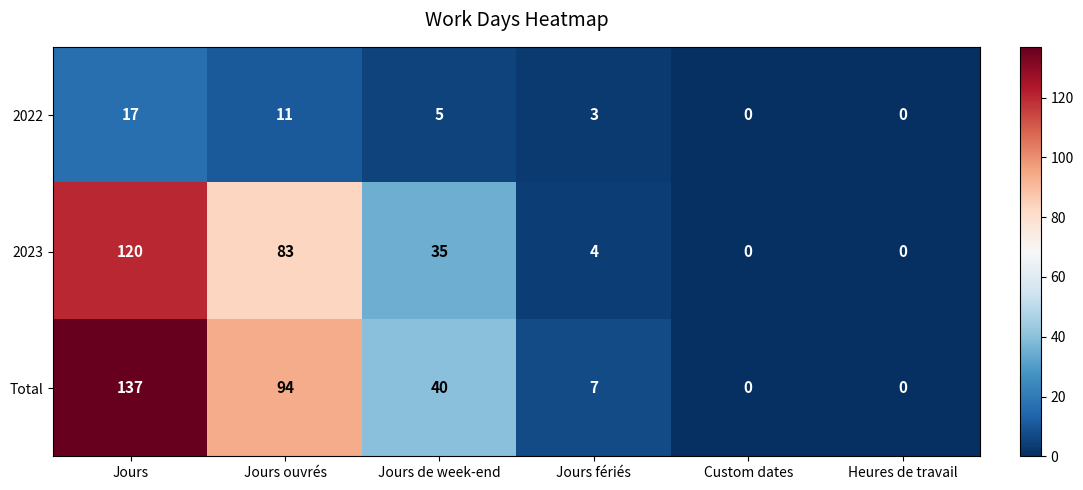

What is the difference between the maximum and second lowest values in the Total series?

137